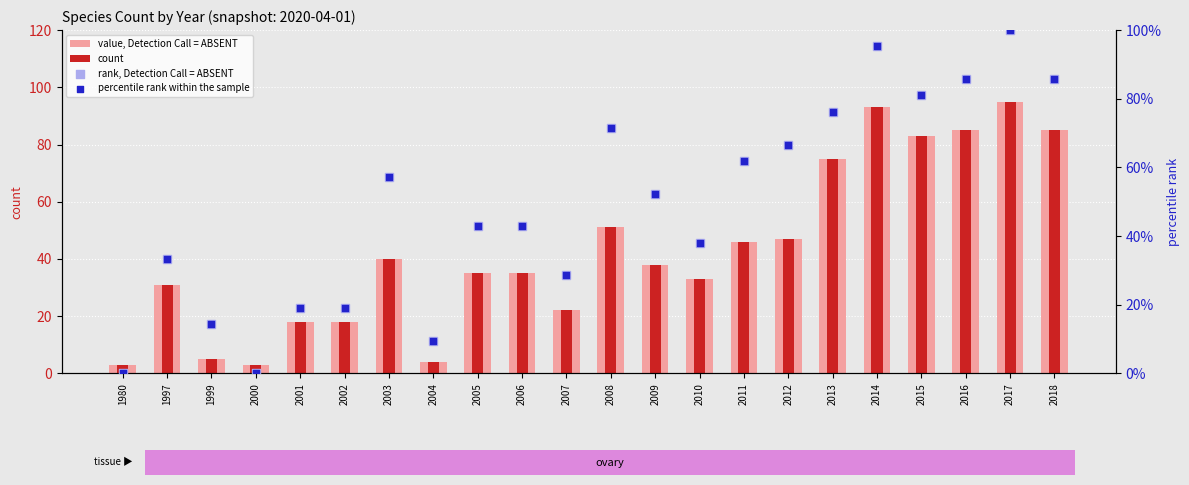

Is the value of count at 2015 greater than the value of percentile rank within the sample at 2016?

No